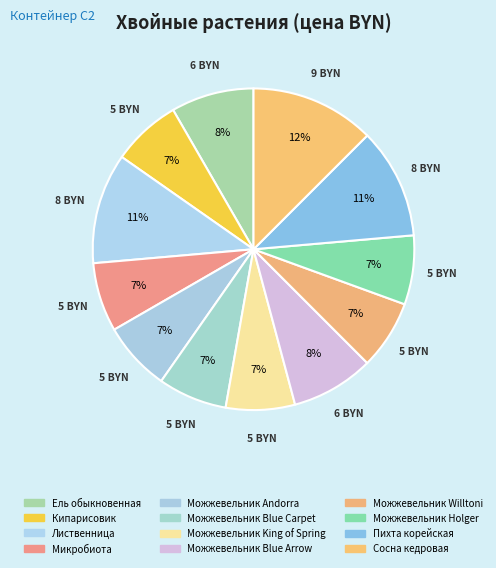

Which category has the biggest portion of the pie?

Сосна кедровая